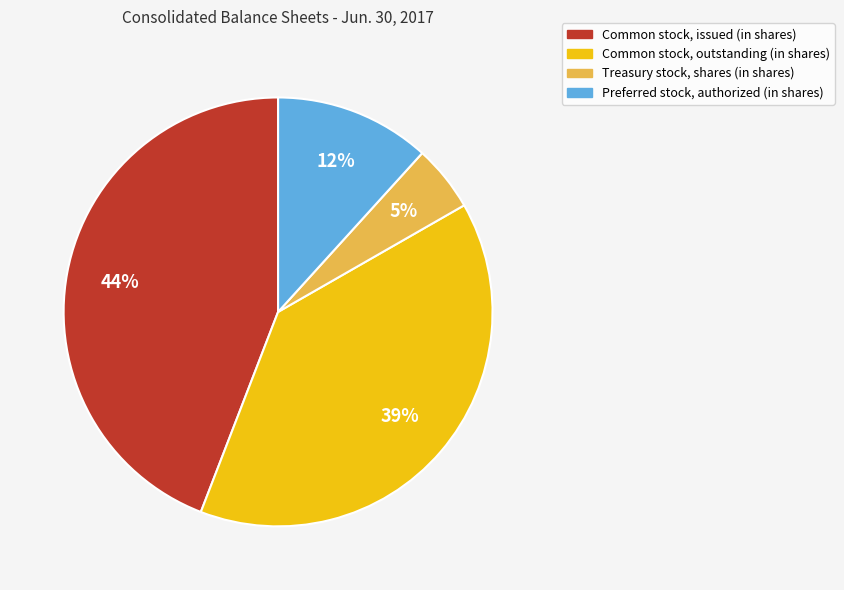

Which has a higher value, Treasury stock, shares (in shares) or Common stock, outstanding (in shares)?

Common stock, outstanding (in shares)